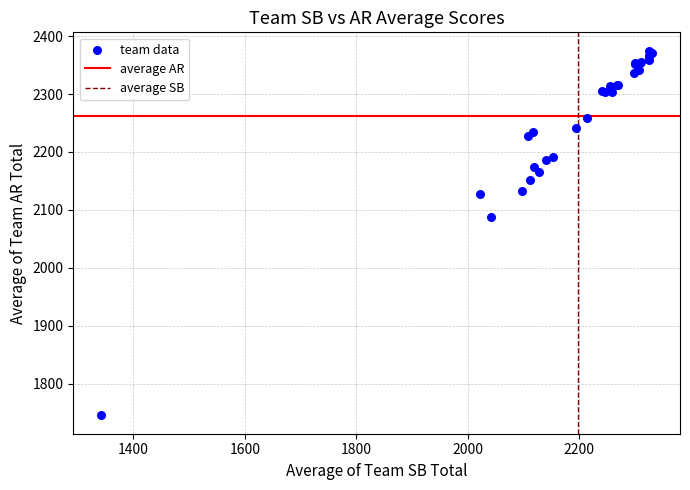

What Y value in the scatter plot is closest to 2059?

2088.1